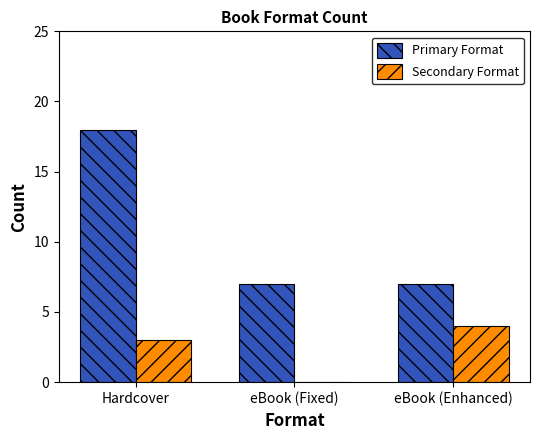

Does the chart contain stacked bars?

No